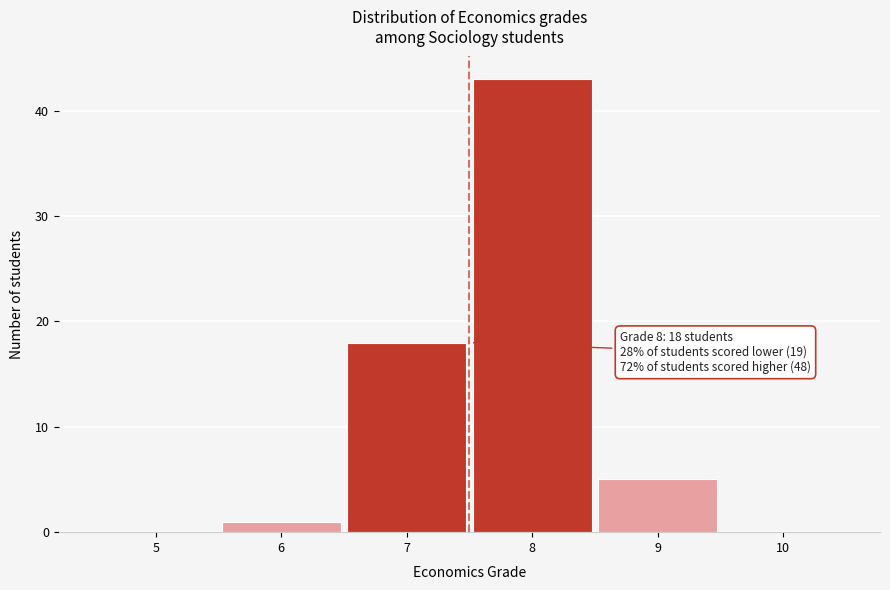

Reading right to left, transcribe all the data shown in this chart.

10=0	9=5	8=43	7=18	6=1	5=0